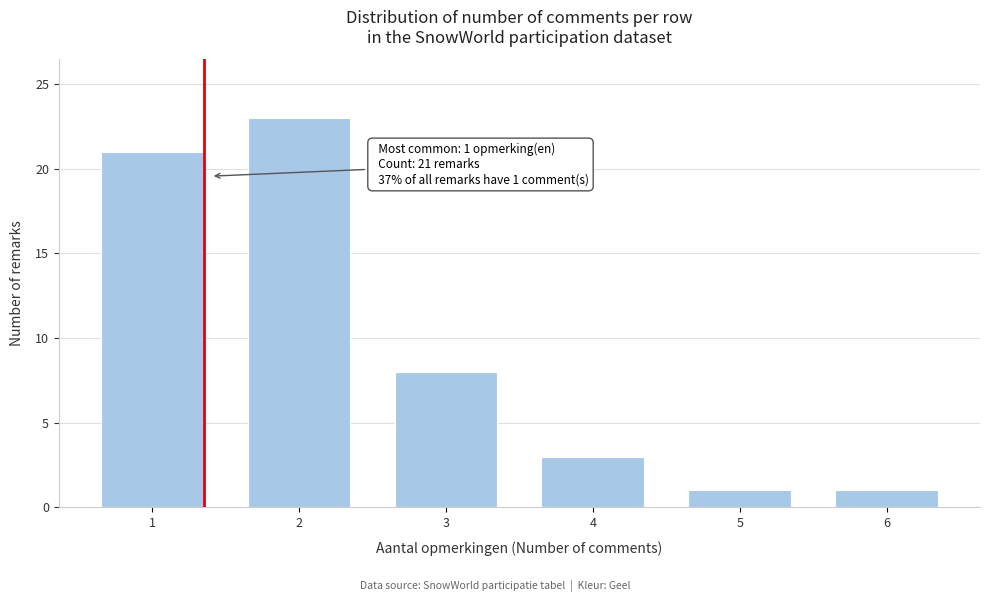

Reading right to left, list all the values displayed in this chart.

6=1	5=1	4=3	3=8	2=23	1=21